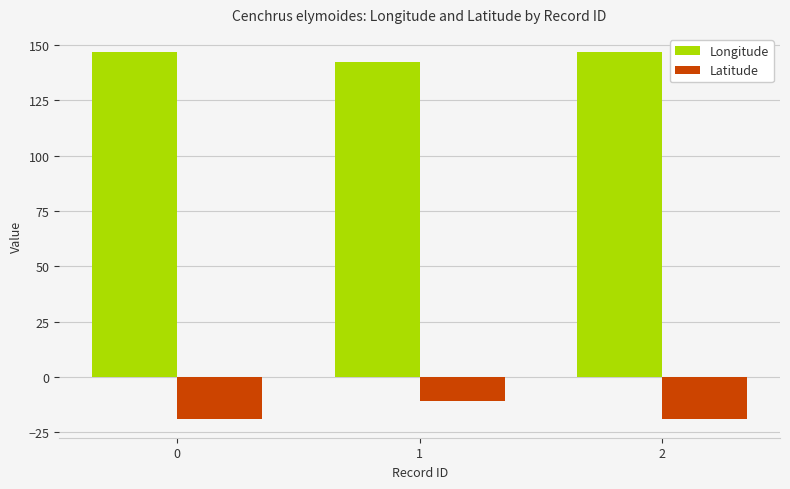

What are all the series names shown in the legend?

Longitude, Latitude